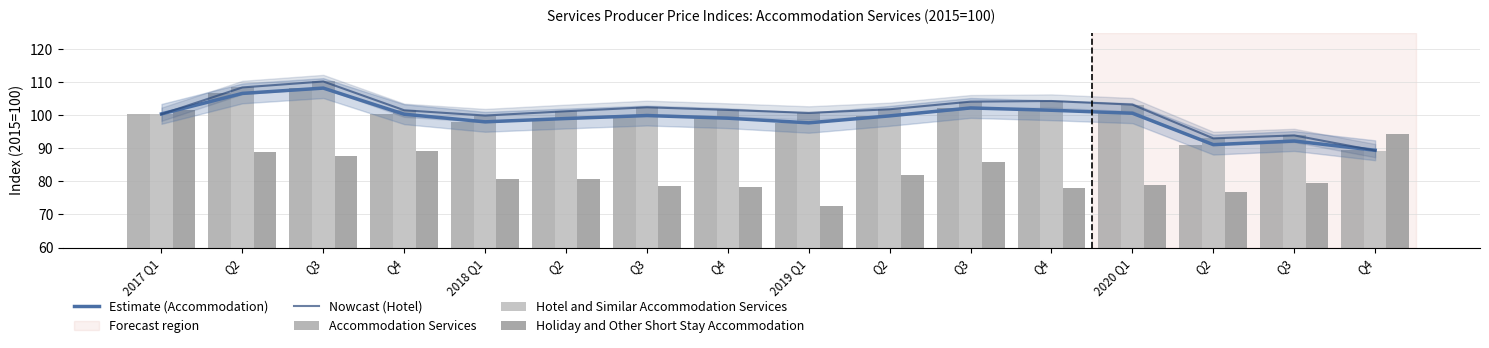

At how many categories does at least one series exceed 84?

16